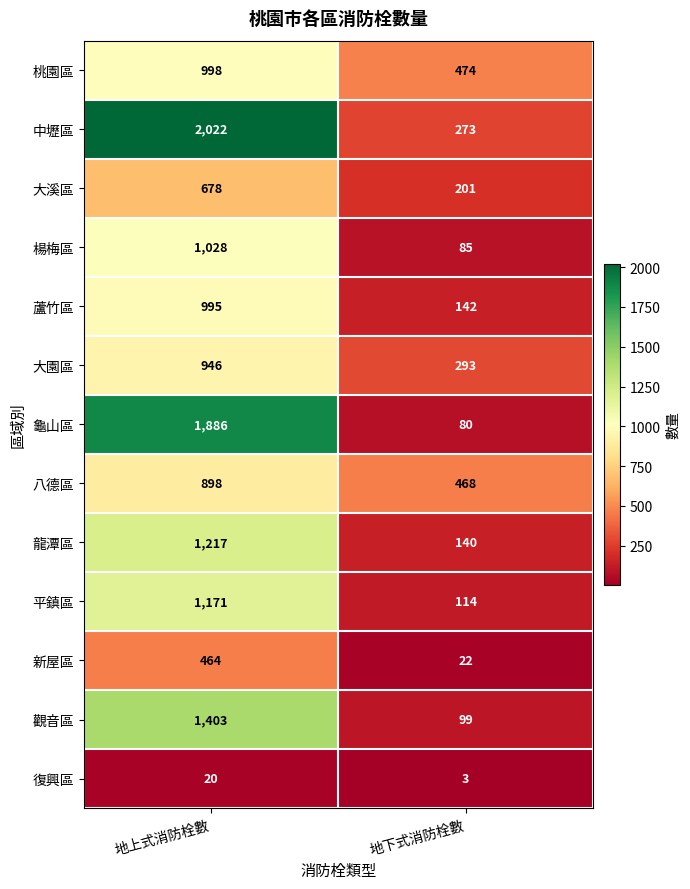

At which label is 大溪區 closest to 439?

地下式消防栓數